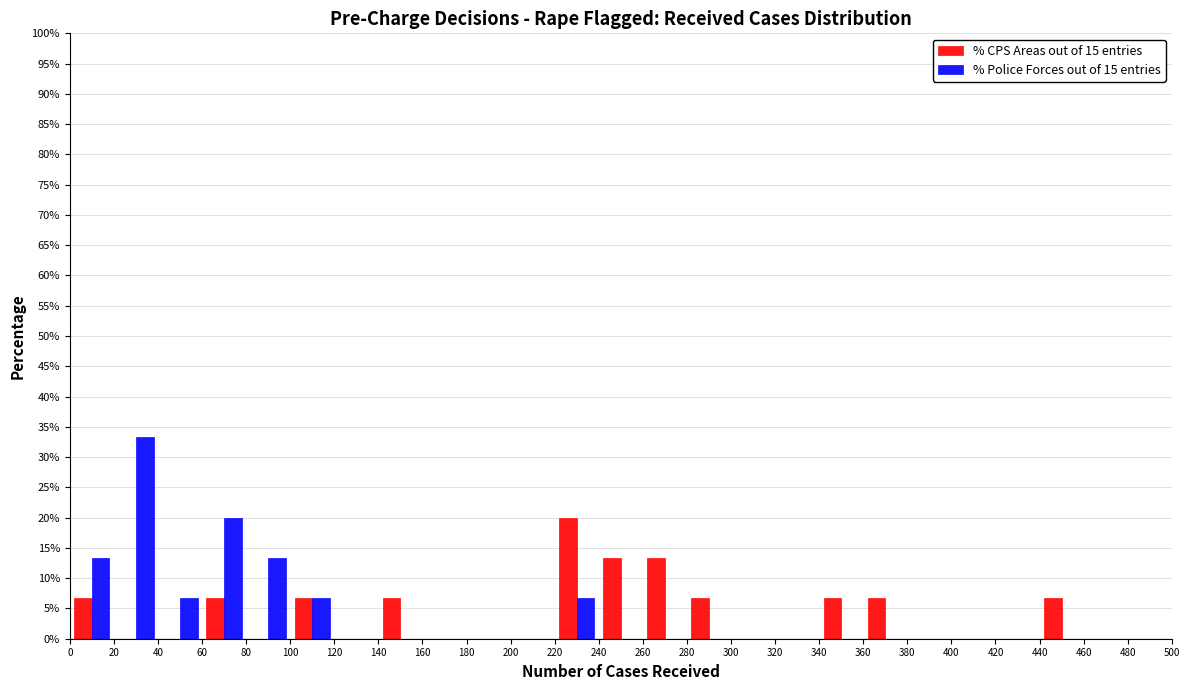

In the % Police Forces out of 15 entries series, which range on the x-axis has the tallest bar?

20 to 40